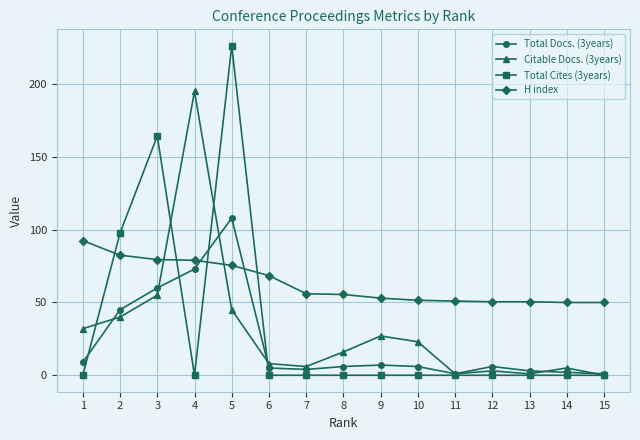

At how many categories does at least one series exceed 75?

5